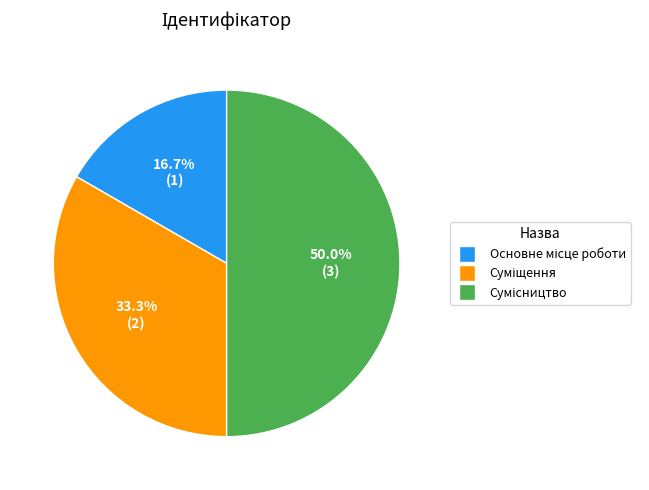

Rank the categories by value from highest to lowest.

Сумісництво, Суміщення, Основне місце роботи